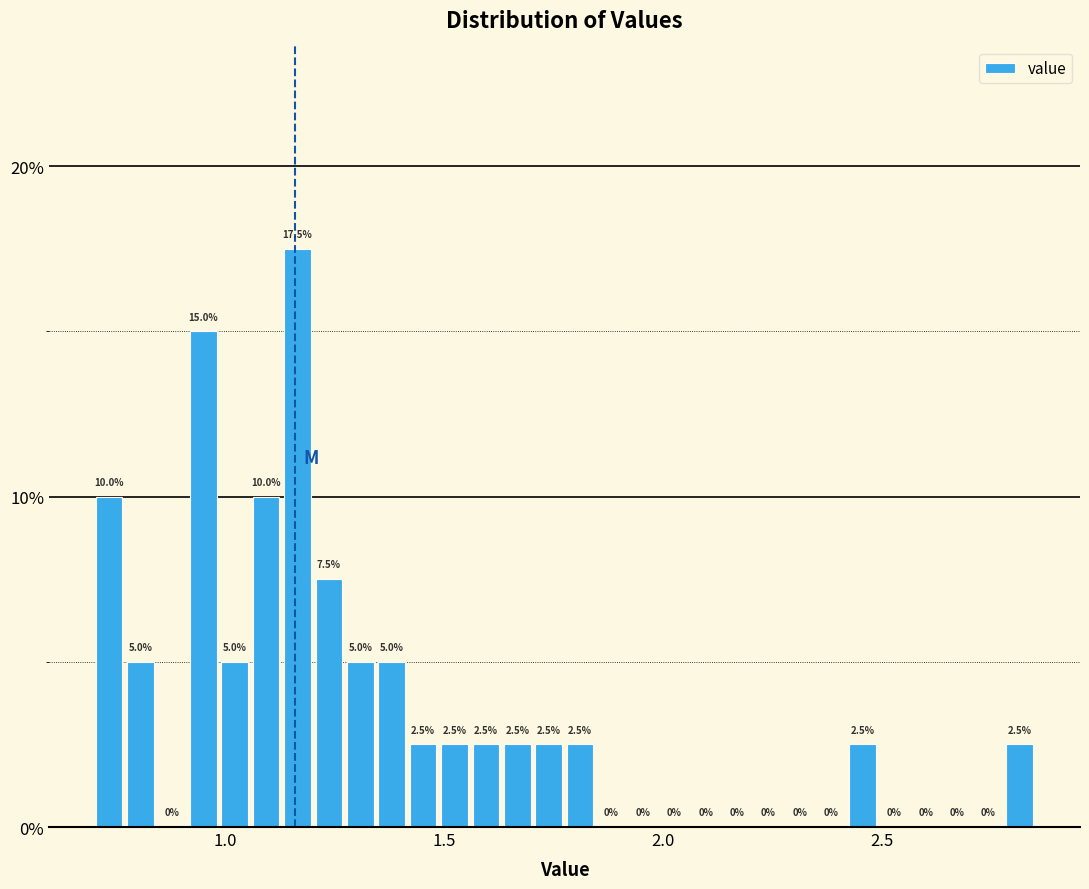

Around what value on the x-axis is the tallest bar? Give the approximate position of its centre, as read against the axis.

1.15